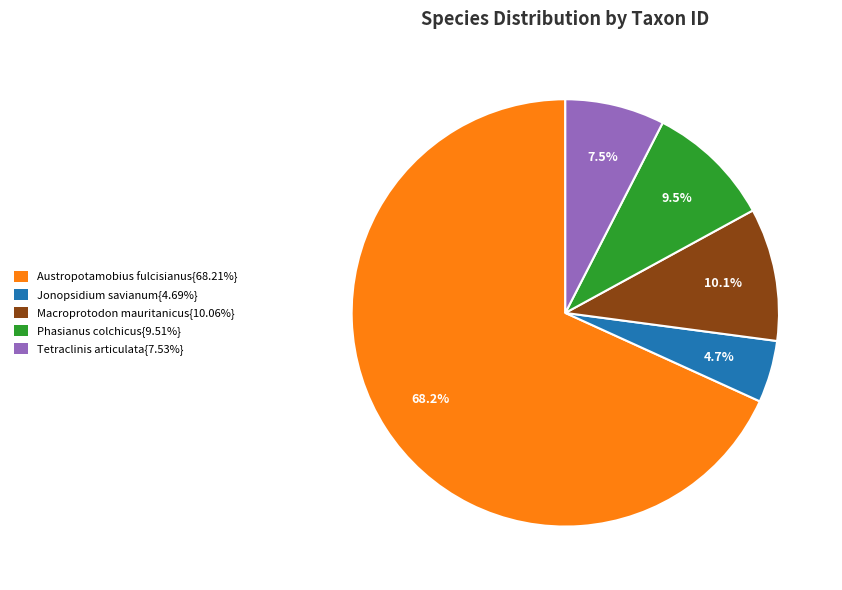

What portion of the pie excludes Macroprotodon mauritanicus{10.06%}?

89.9%